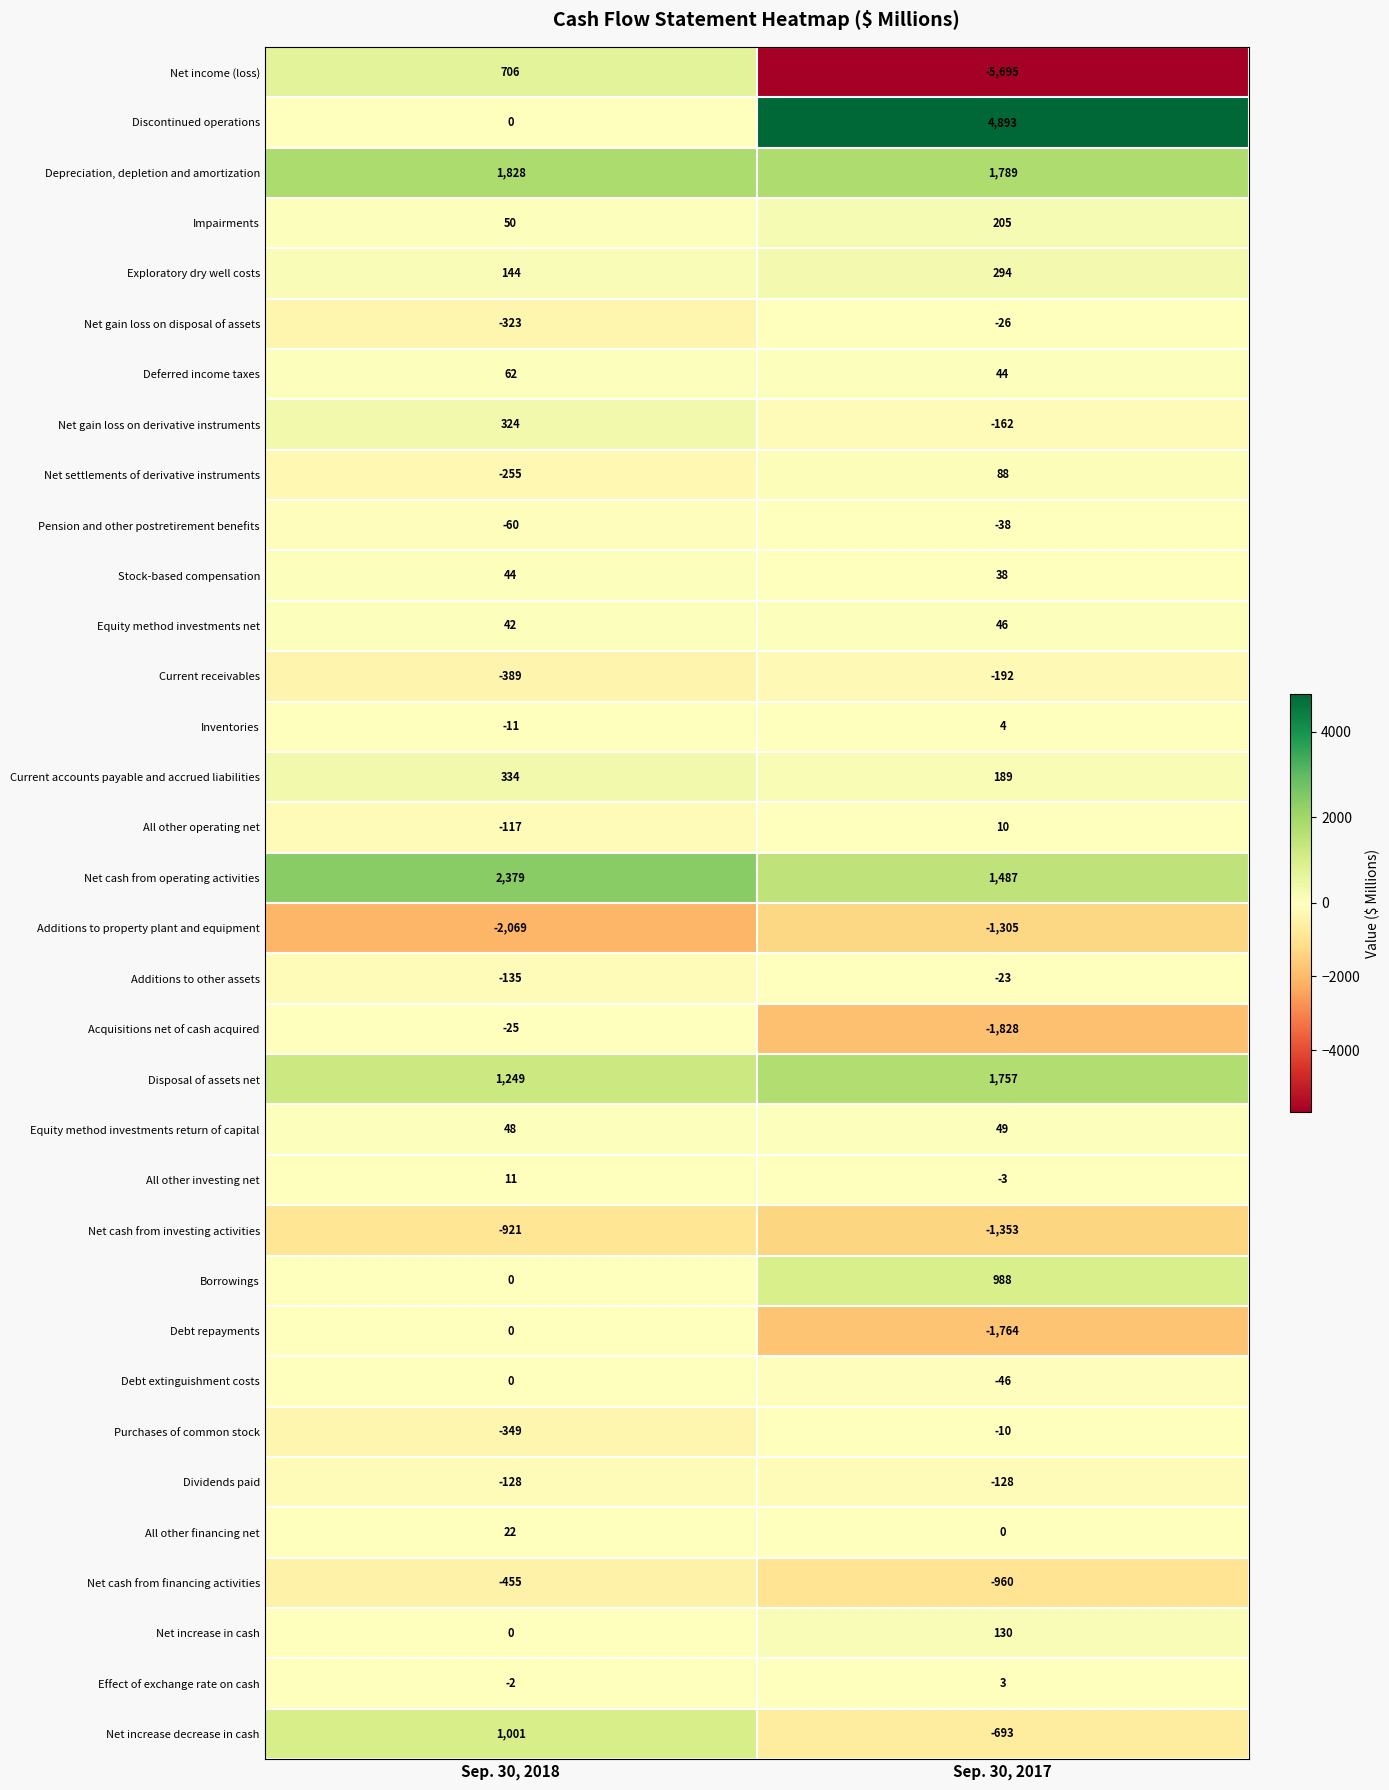

Which series changed the most between Sep. 30, 2018 and Sep. 30, 2017?

Net income (loss)